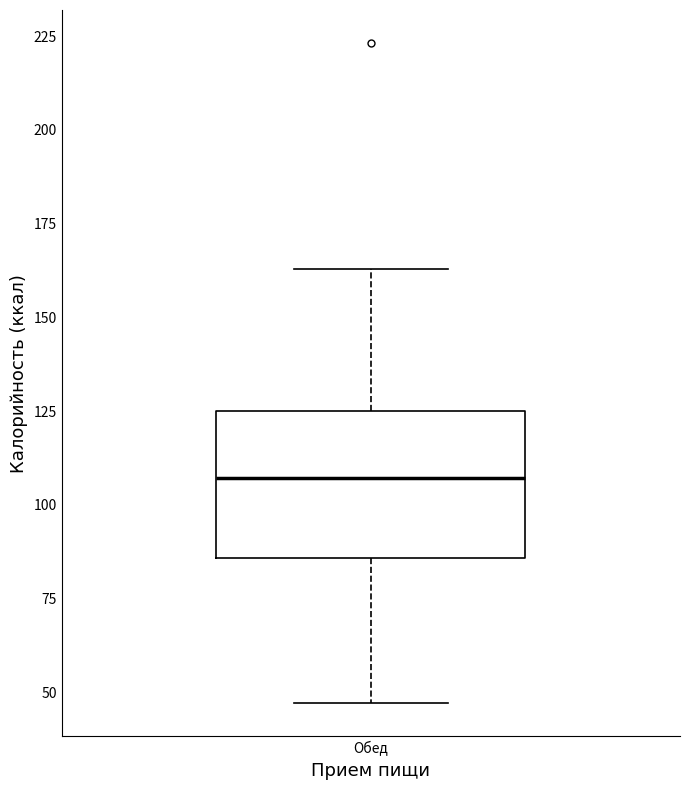

Transcribe this box plot: give where the median line is, the range the box spans, and where the two whiskers end, as read against the y-axis. The values are not printed on the chart, so give them approximately, as read against the axis.

median 105, box 85 to 125, whiskers 45 to 165